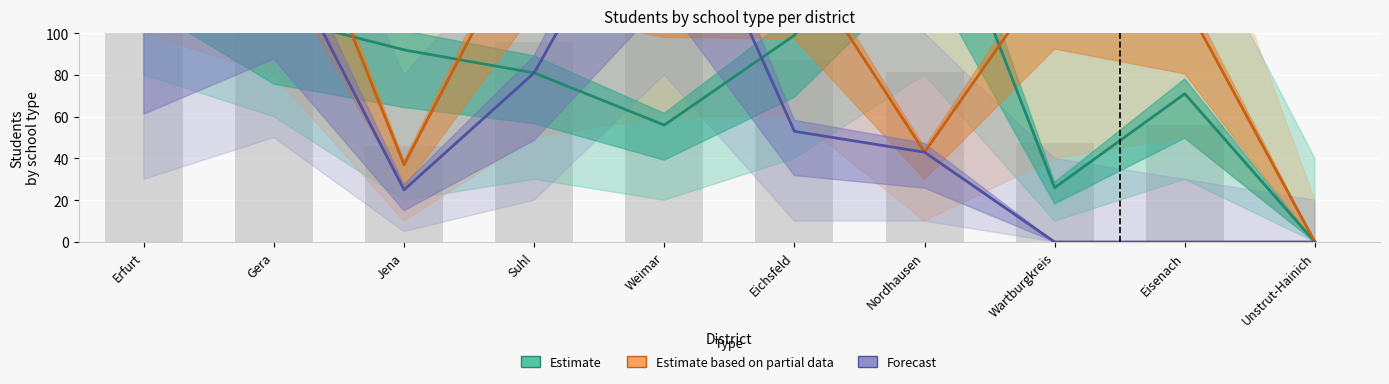

How many values in Forecast are above zero?

7